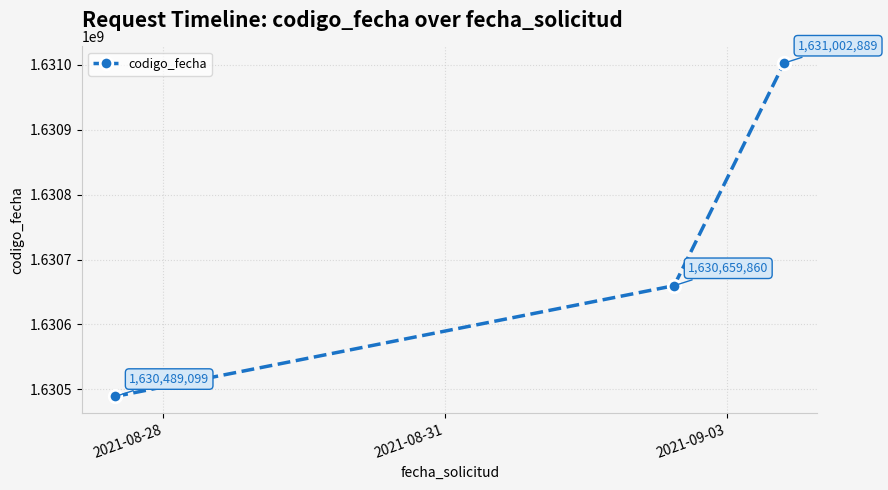

What is the minimum value shown in the chart?

1630489099